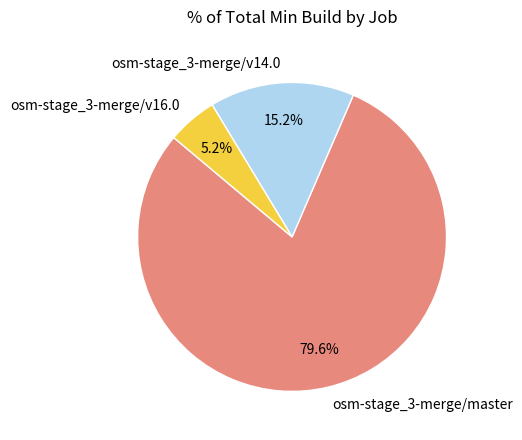

Does any single category account for the majority?

Yes